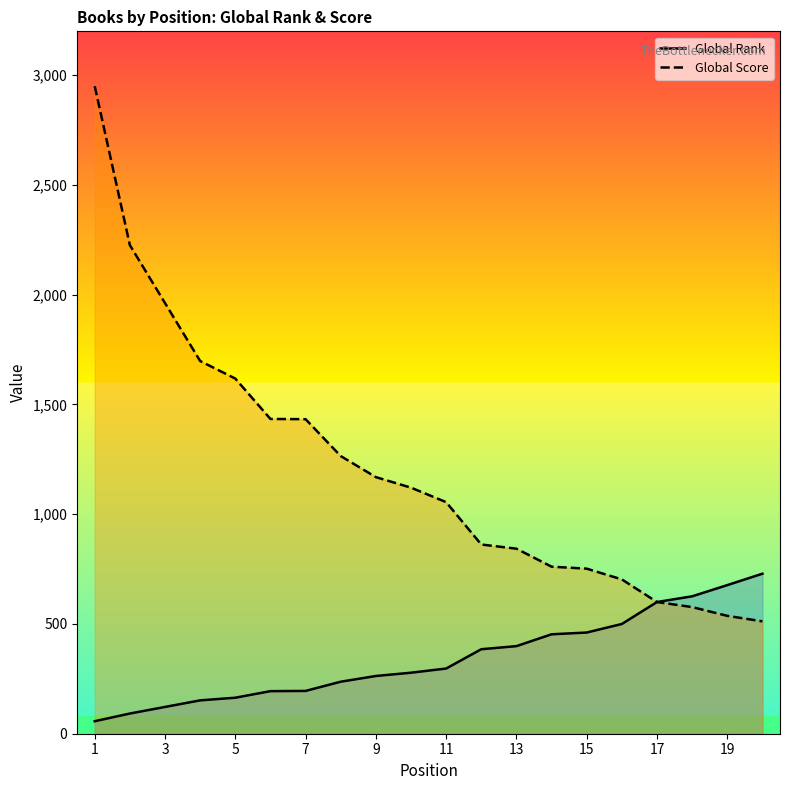

The Global Score series shows 1008 at 15. True or false?

False